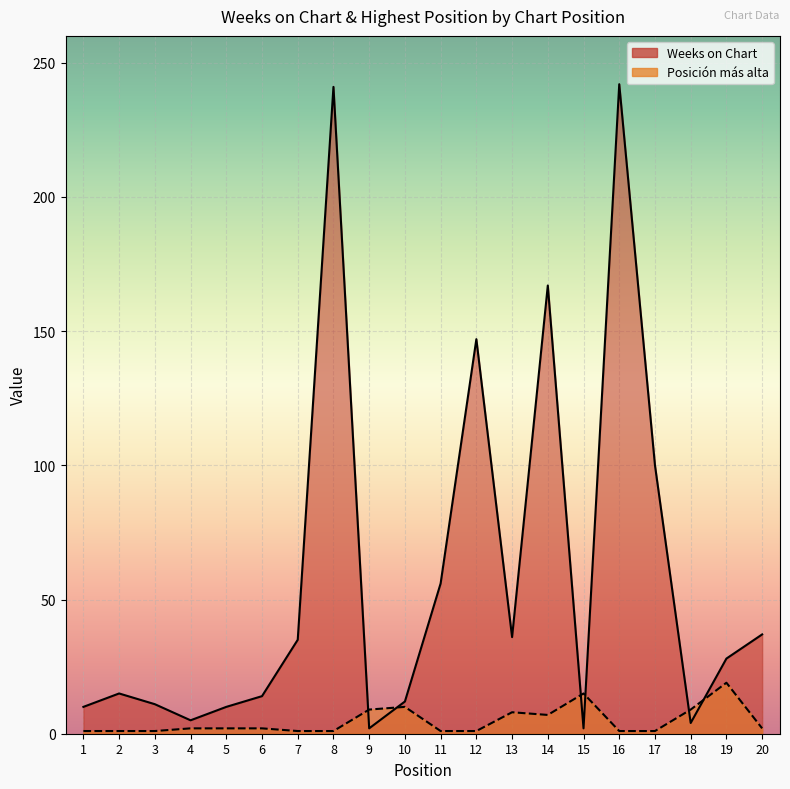

True or false: Posición más alta has a value of 1 at 7.

True